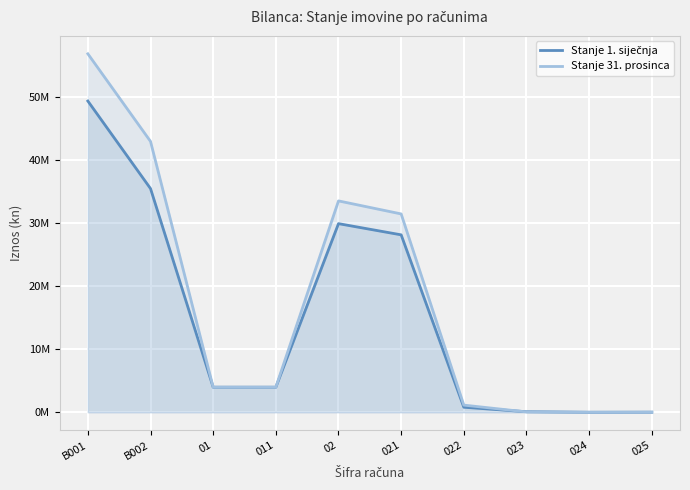

After their last crossing, which series has the higher values: Stanje 1. siječnja or Stanje 31. prosinca?

Stanje 1. siječnja